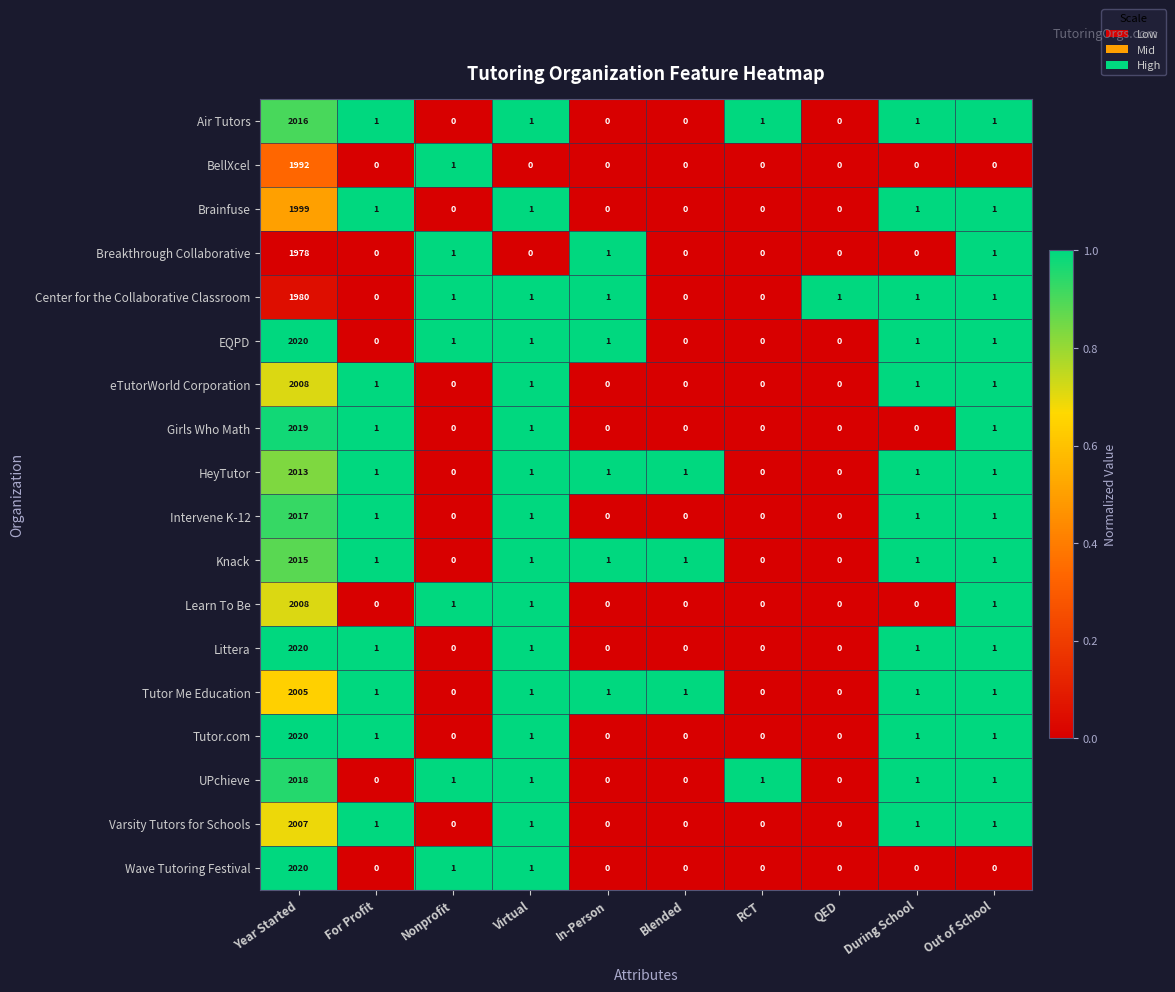

At which category does the chart reach its peak across all series?

Year Started